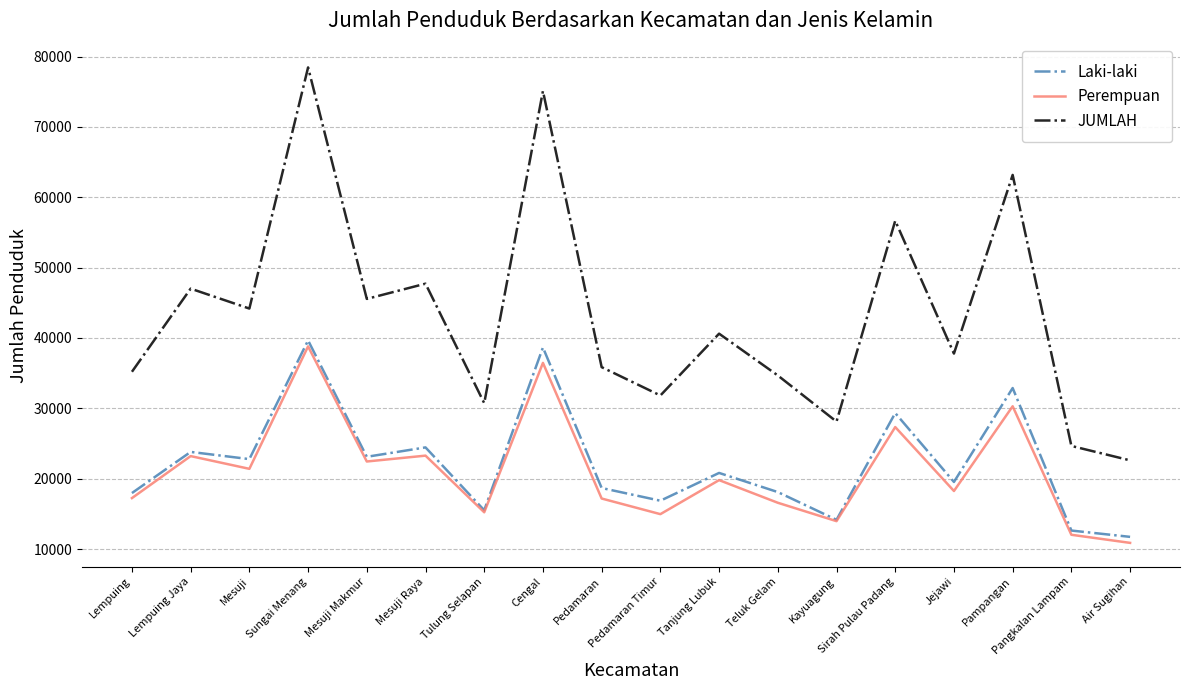

At which category does the chart reach its peak across all series?

Sungai Menang